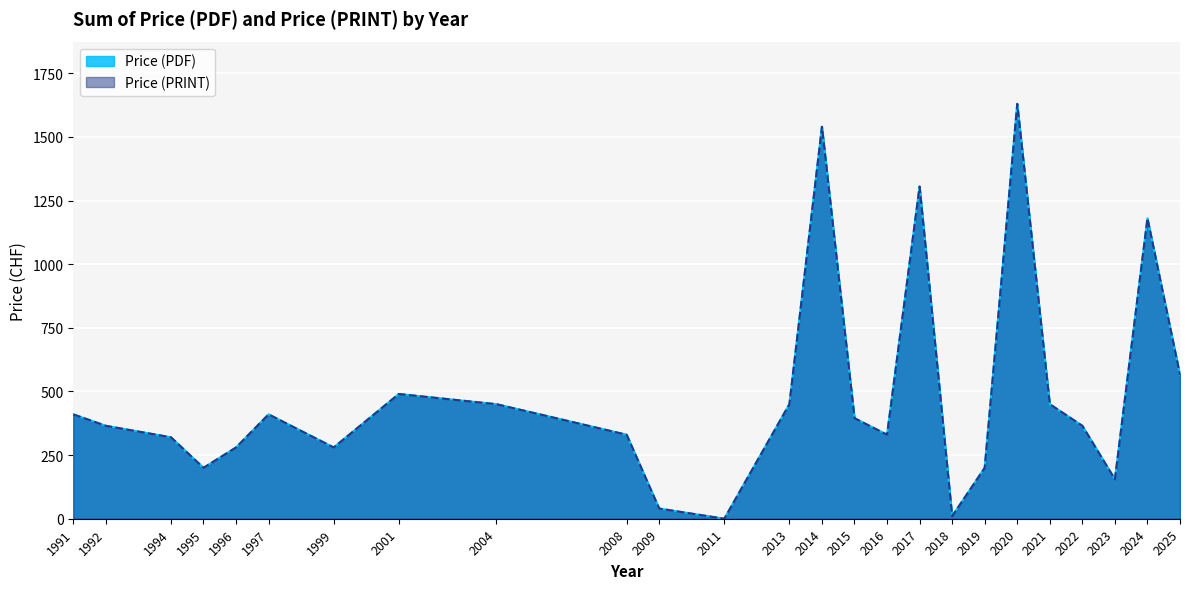

The value of Price (PDF) at 2023 is 155. True or false?

True